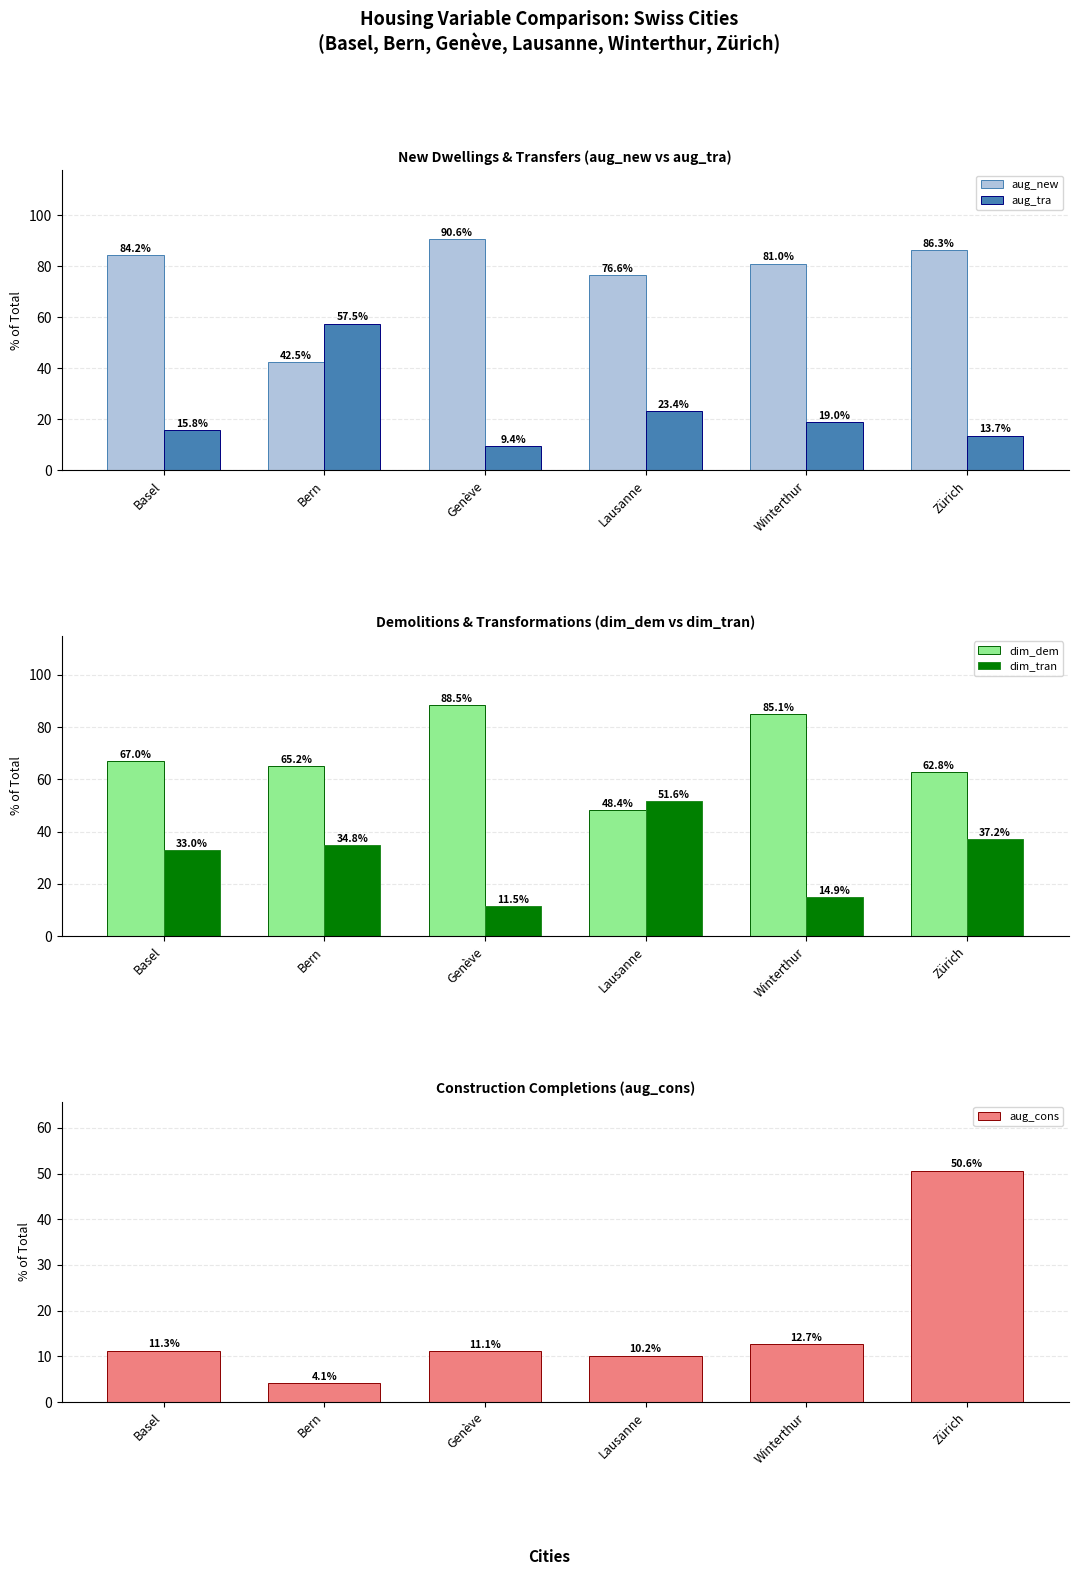

Which series has the largest total across all categories?

aug_new